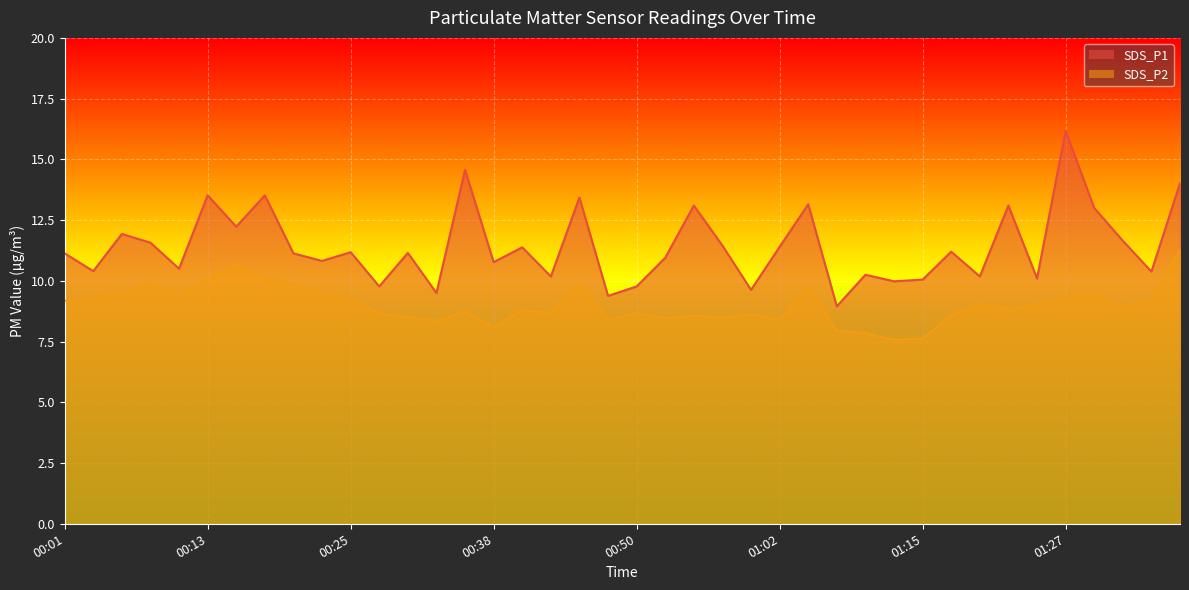

What is the difference between the maximum and second lowest values in the SDS_P2 series?

3.6